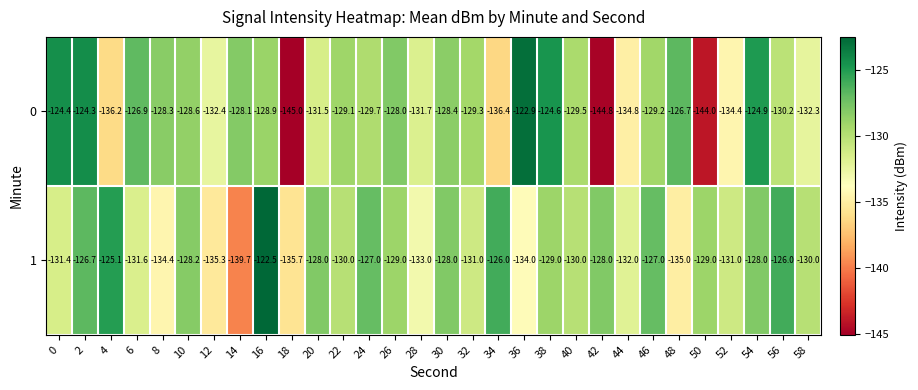

Is it true that 1 equals -190.8 at 46?

False